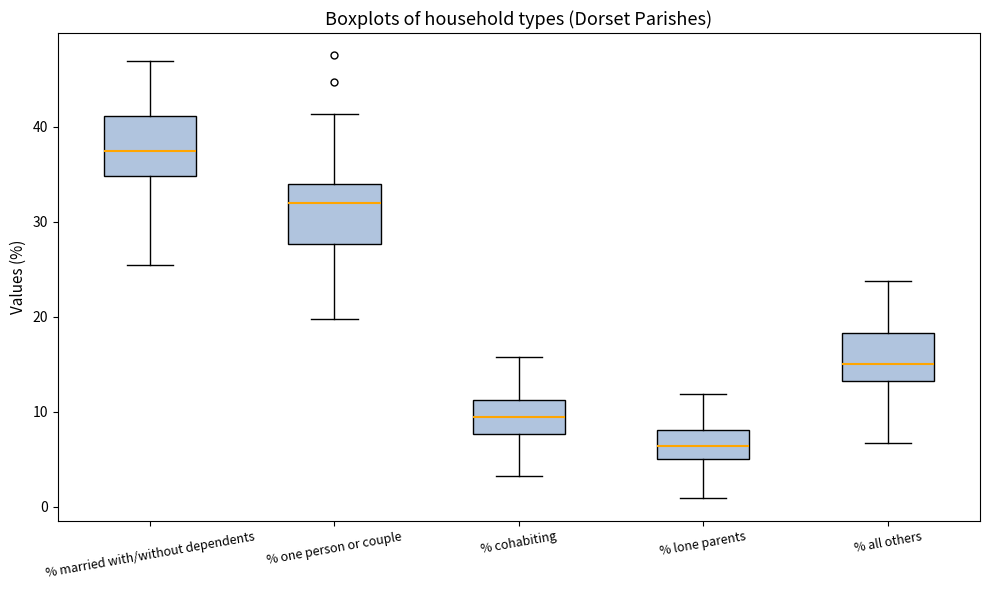

Reading left to right, read every box against the y-axis: the position of its median line, the range the box covers, and the ends of its whiskers. The values are not printed on the chart, so give them approximately, as read against the axis.

% married with/without dependents: median 37, box 35 to 41, whiskers 25 to 47
% one person or couple: median 32, box 28 to 34, whiskers 20 to 41
% cohabiting: median 9, box 8 to 11, whiskers 3 to 16
% lone parents: median 6, box 5 to 8, whiskers 1 to 12
% all others: median 15, box 13 to 18, whiskers 7 to 24